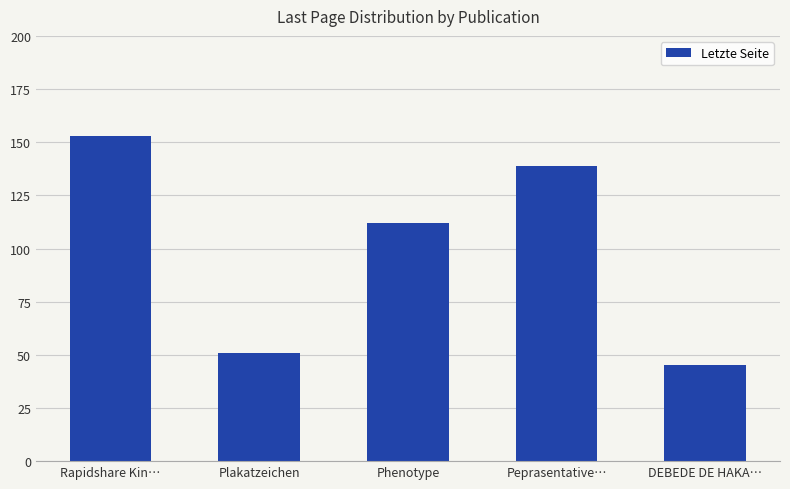

What is the value of the 2nd bar from the left?

51